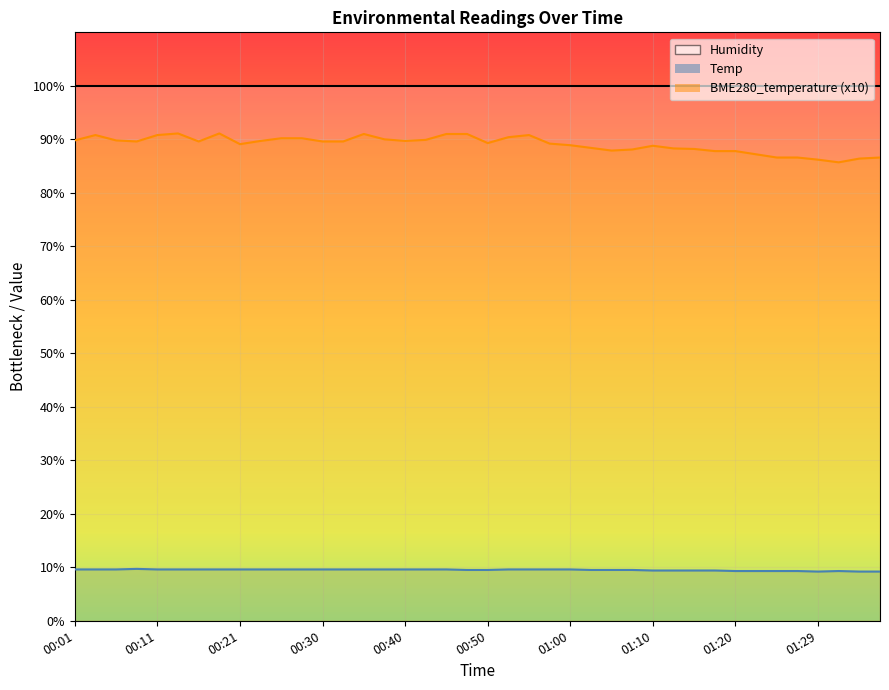

Between 00:16 and 00:43, which is larger?

00:43